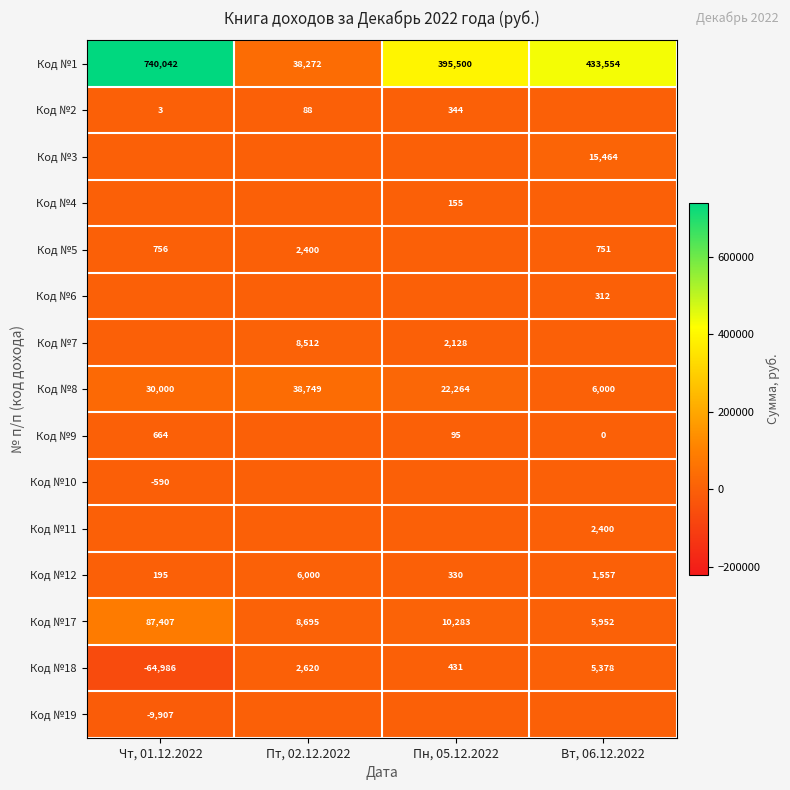

The value of Код №1 at Вт, 06.12.2022 is 111054. True or false?

False